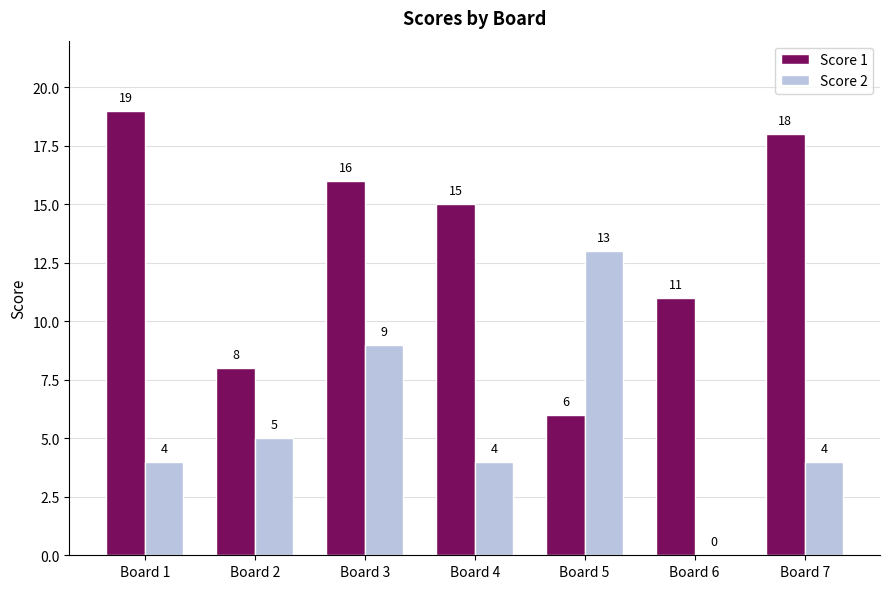

At which category does the chart reach its peak across all series?

Board 1